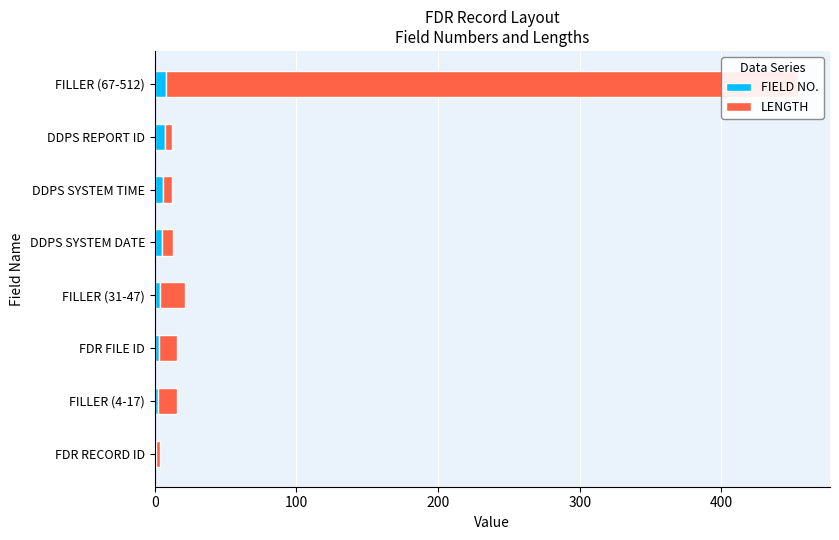

Rank the series at DDPS SYSTEM DATE from highest to lowest value.

LENGTH, FIELD NO.